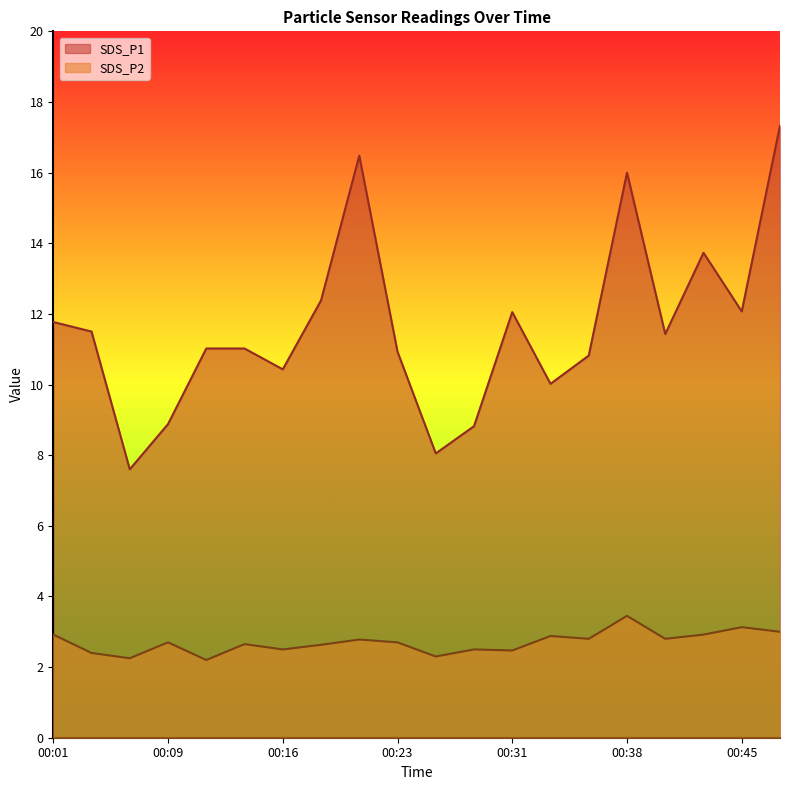

What are all the series names shown in the legend?

SDS_P1, SDS_P2